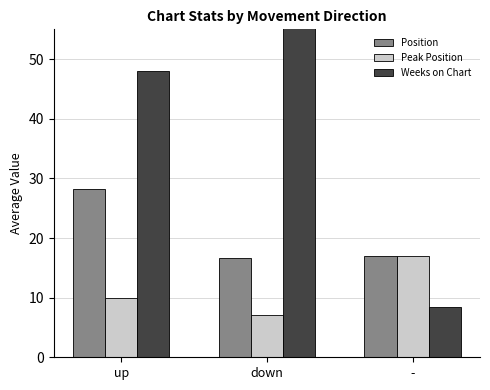

What is the label of the 3rd bar from the right?

up